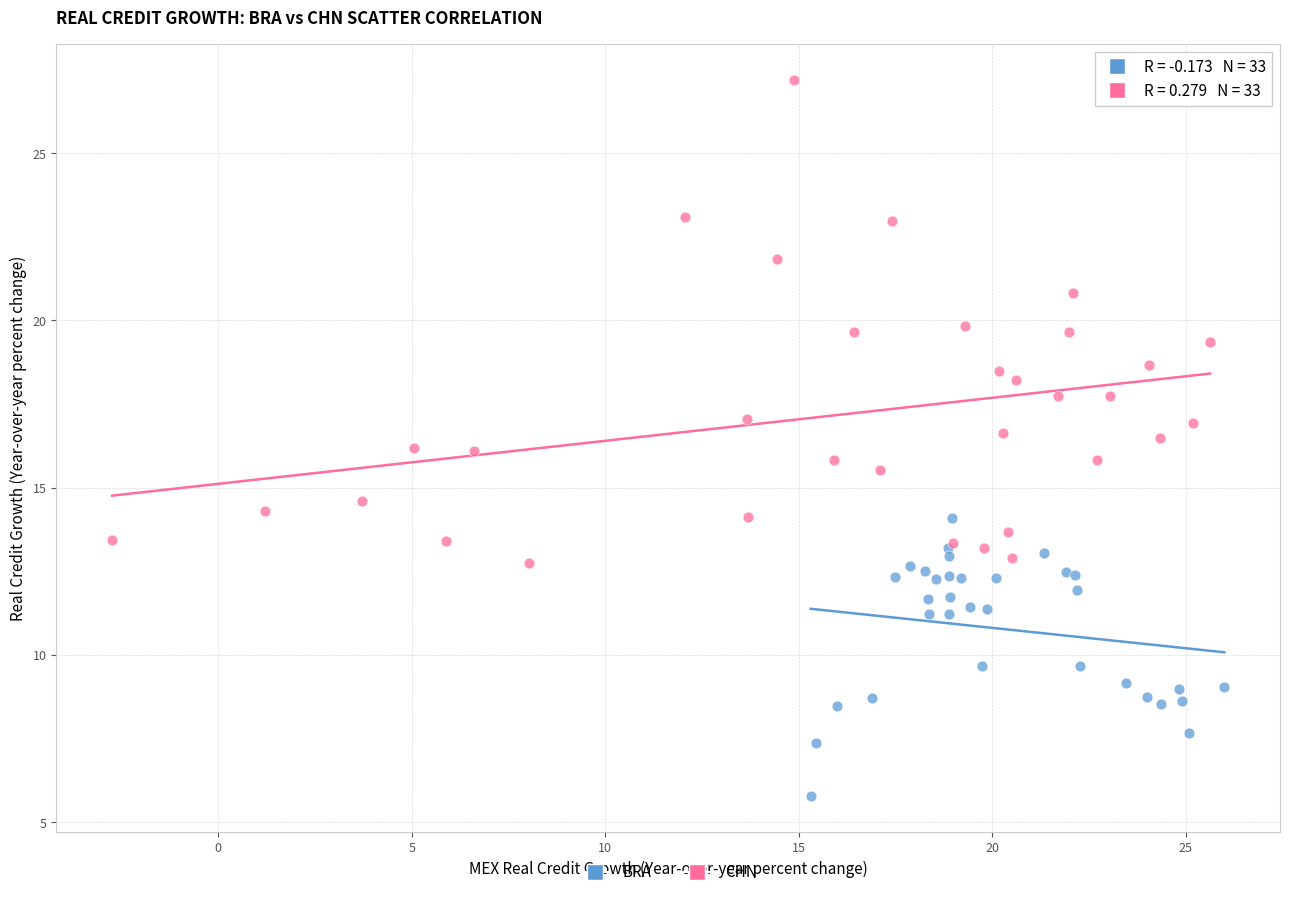

What are all the series names shown in the legend?

BRA, CHN